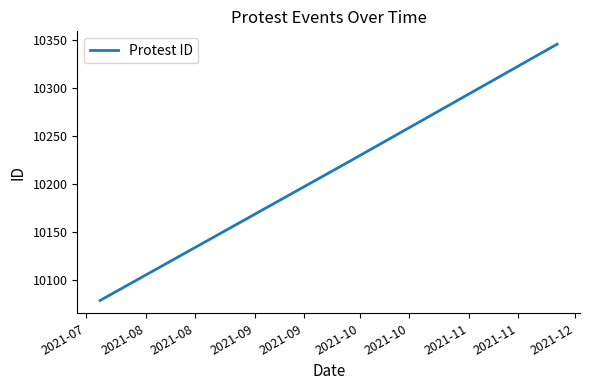

What is the average value?

10216